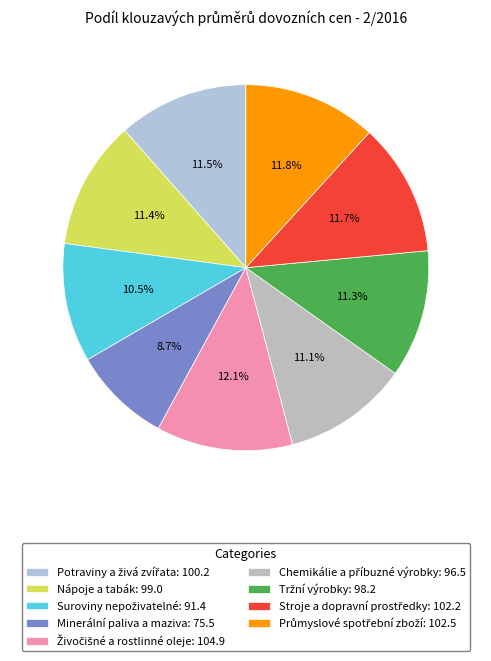

What is the change in value from Suroviny nepoživatelné to Stroje a dopravní prostředky?

+10.8